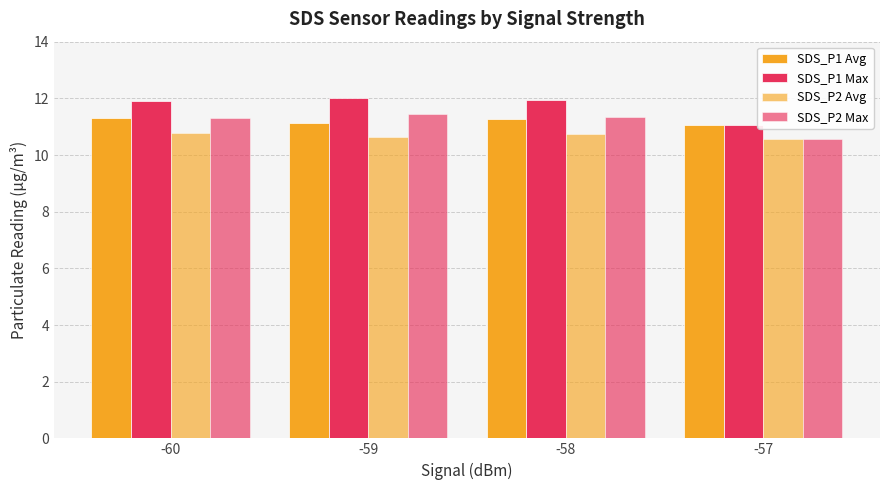

How many groups of bars are there?

4